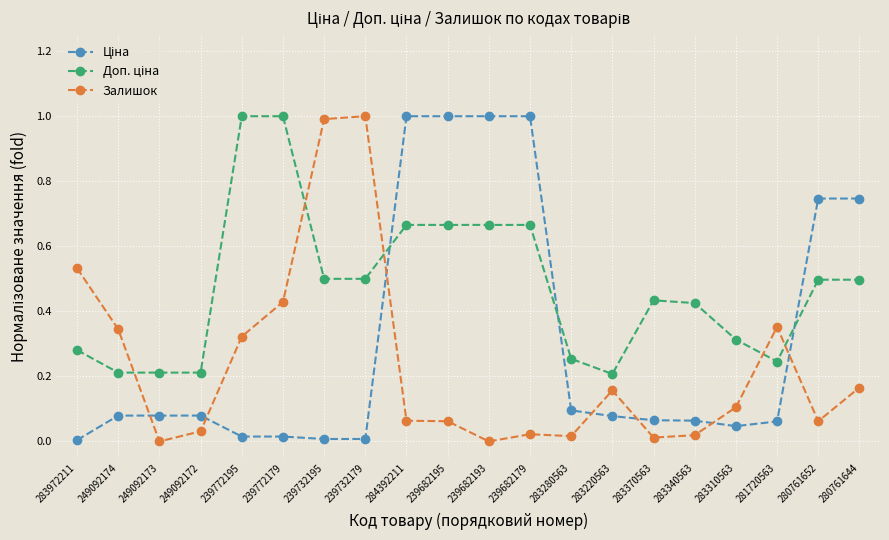

What is the maximum value for Залишок?

1.0